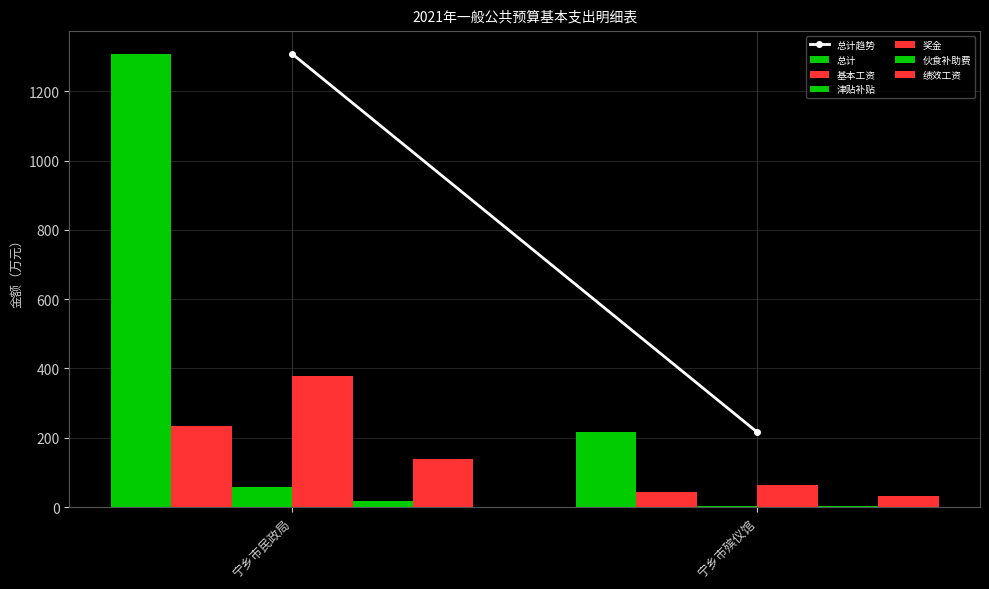

How many values in the 奖金 series exceed 377?

1